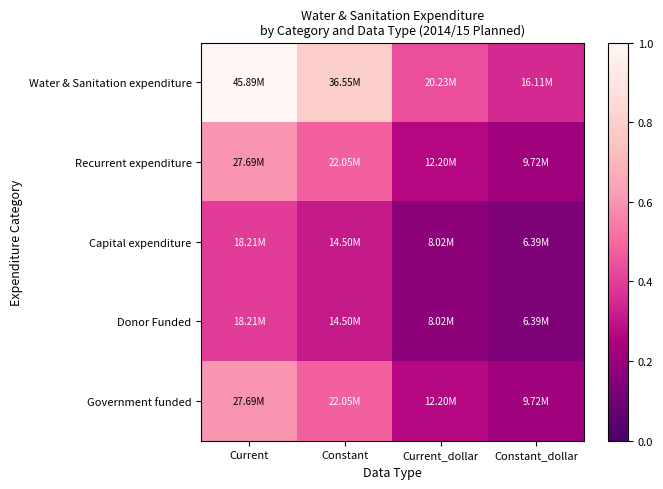

What is the minimum value shown in the chart?

0.1